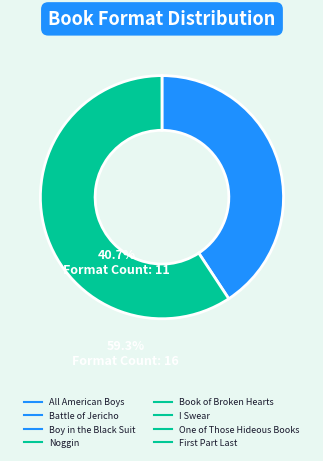

Is there a majority slice in this chart?

Yes